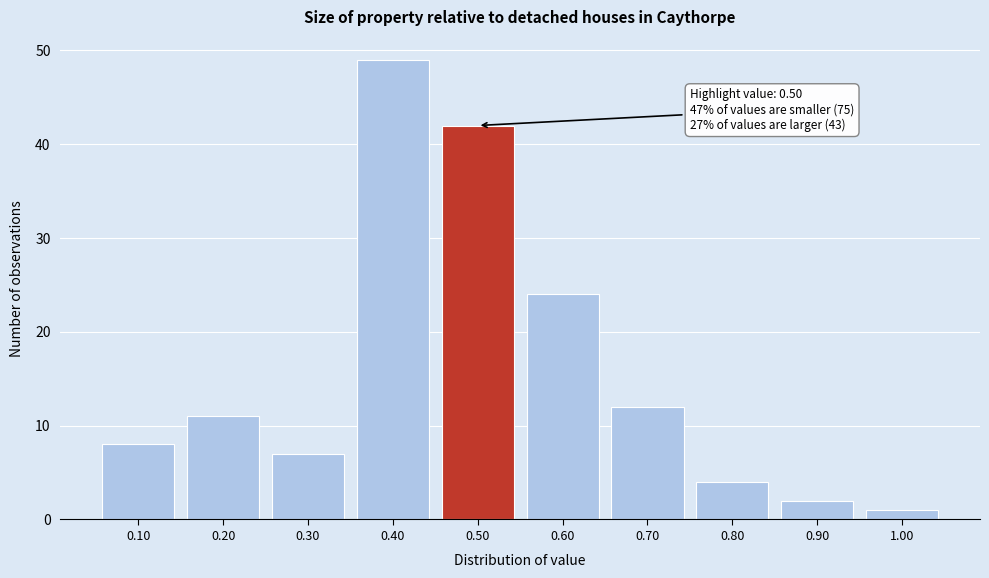

Reading left to right, list all the values displayed in this chart.

8	11	7	49	42	24	12	4	2	1